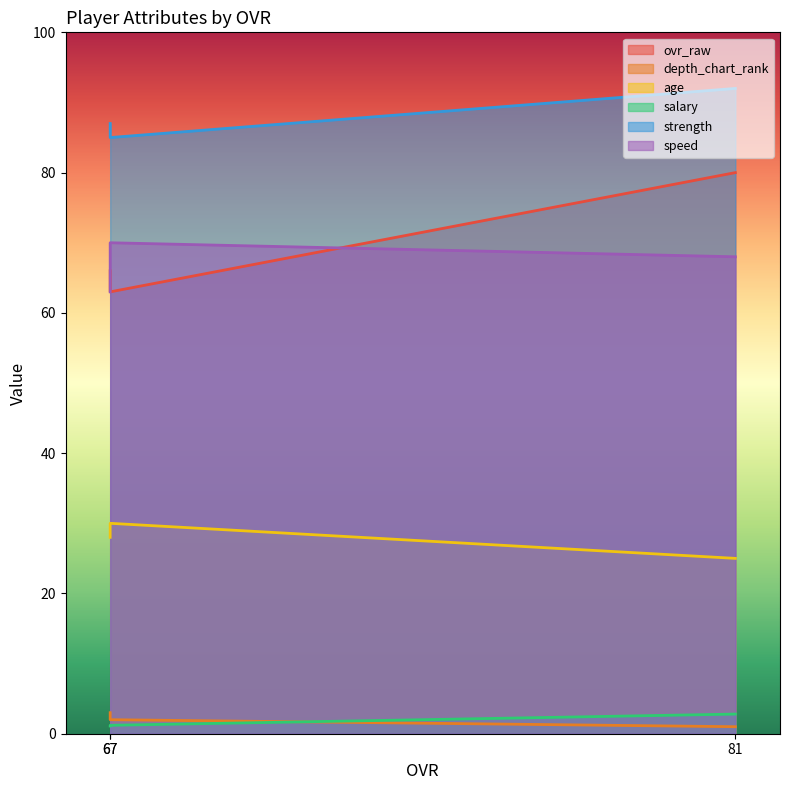

Which series has the largest total across all categories?

strength